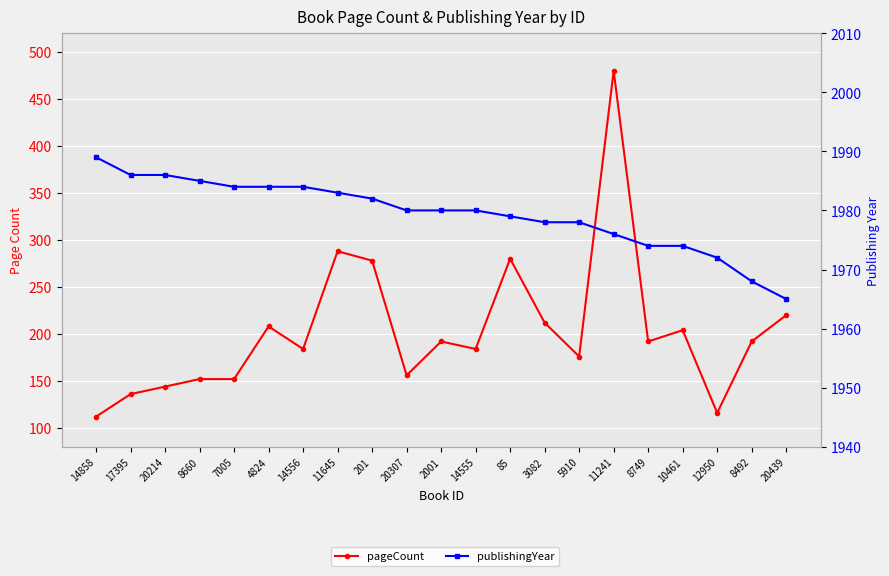

Reading left to right, list all the values displayed in this chart.

pageCount: 14858=112	17395=136	20214=144	8660=152	7005=152	4824=208	14556=184	11645=288	201=278	20307=156	2001=192	14555=184	85=280	3082=212	5910=176	11241=480	8749=192	10461=204	12950=116	8492=192	20439=220
publishingYear: 14858=1989	17395=1986	20214=1986	8660=1985	7005=1984	4824=1984	14556=1984	11645=1983	201=1982	20307=1980	2001=1980	14555=1980	85=1979	3082=1978	5910=1978	11241=1976	8749=1974	10461=1974	12950=1972	8492=1968	20439=1965